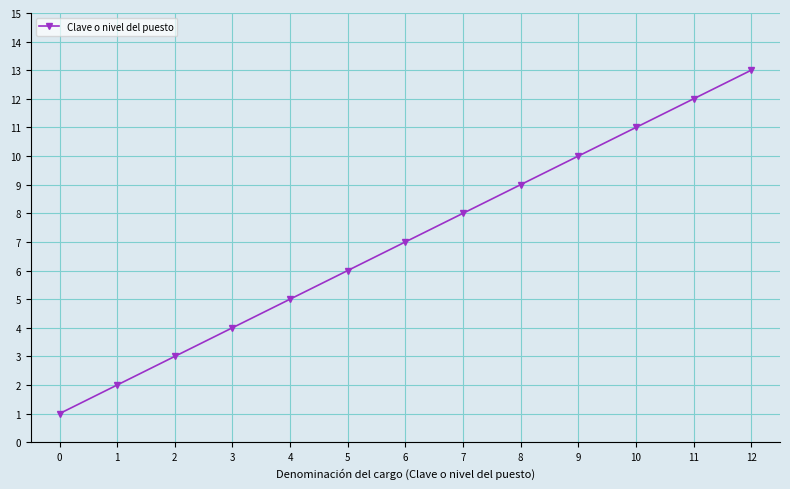

How many lines are shown in the chart?

1